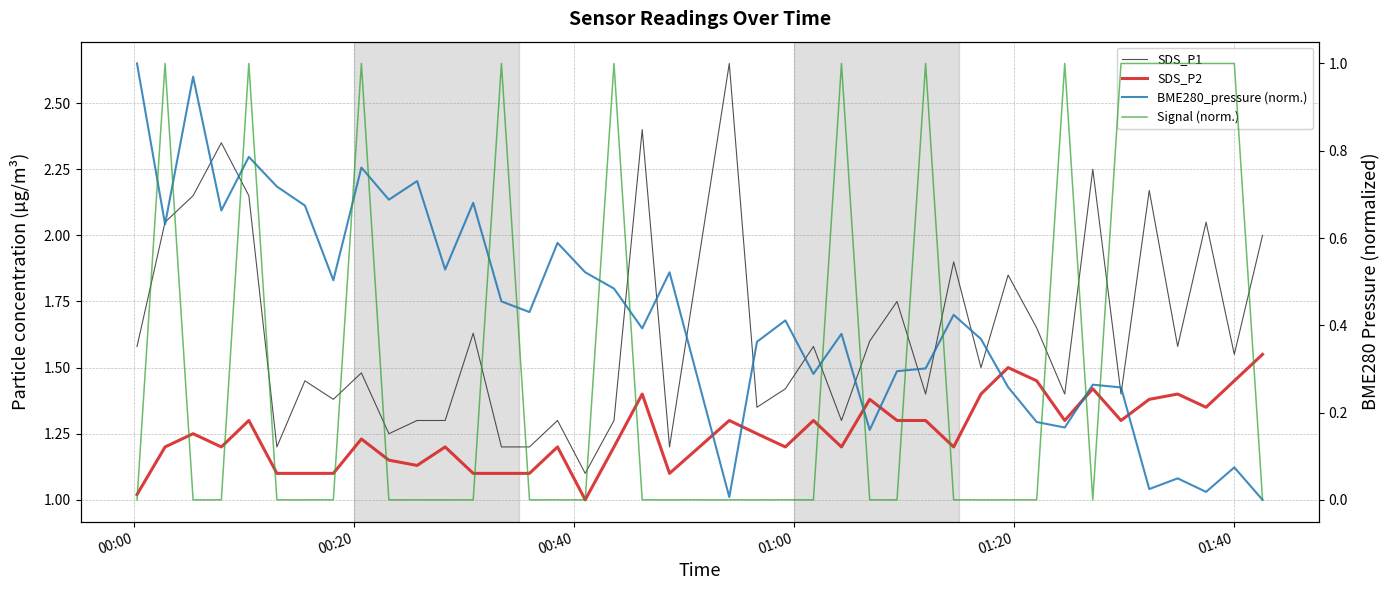

Count the Signal (norm.) values in the range 0 to 1.

40